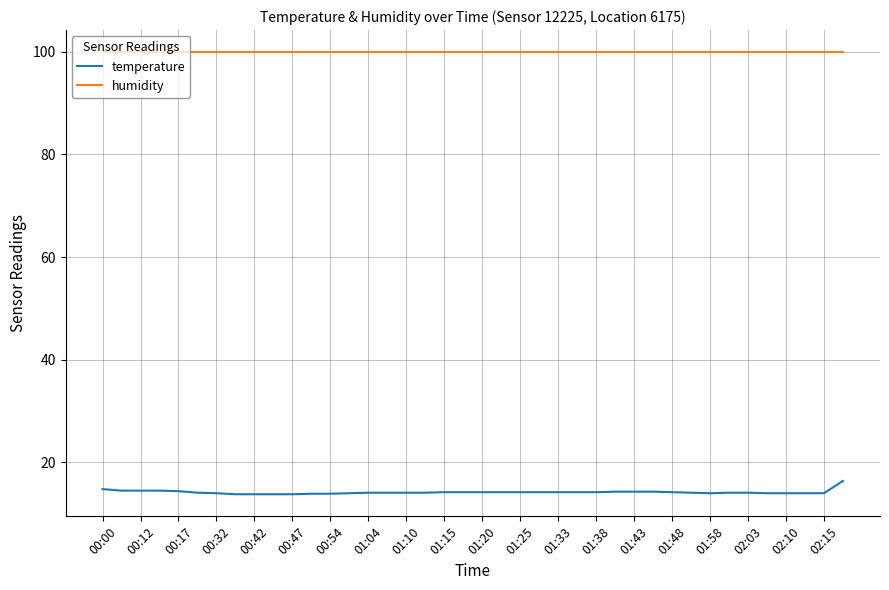

True or false: temperature and humidity intersect in this chart.

False